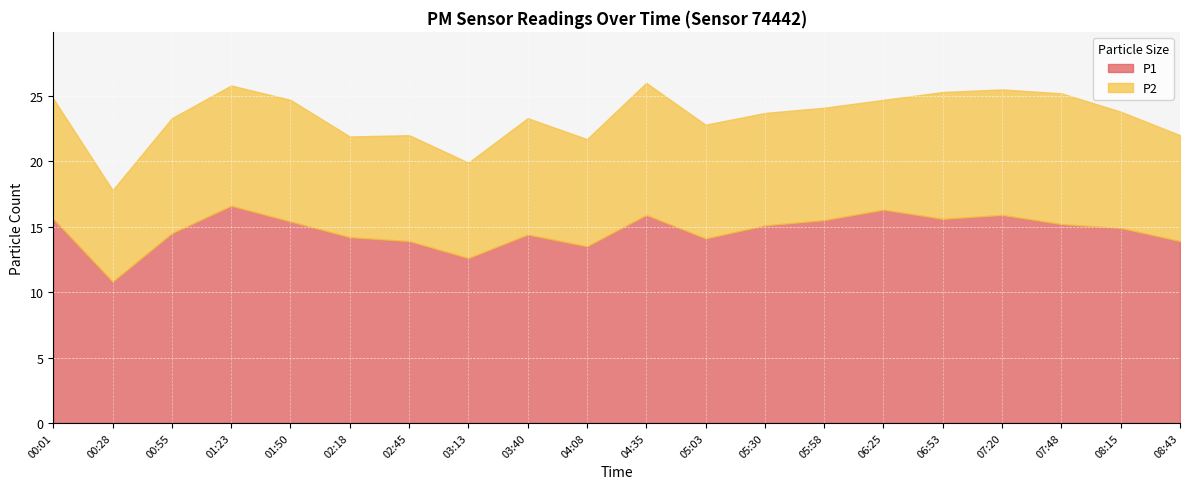

Reading left to right, transcribe all the data shown in this chart.

P1: 00:01=15.6	00:28=10.8	00:55=14.5	01:23=16.6	01:50=15.4	02:18=14.2	02:45=13.9	03:13=12.6	03:40=14.4	04:08=13.5	04:35=15.9	05:03=14.1	05:30=15.1	05:58=15.5	06:25=16.3	06:53=15.6	07:20=15.9	07:48=15.2	08:15=14.9	08:43=13.9
P2: 00:01=9.2	00:28=7.0	00:55=8.8	01:23=9.2	01:50=9.3	02:18=7.7	02:45=8.1	03:13=7.3	03:40=8.9	04:08=8.2	04:35=10.1	05:03=8.7	05:30=8.6	05:58=8.6	06:25=8.4	06:53=9.7	07:20=9.6	07:48=10.0	08:15=8.9	08:43=8.1